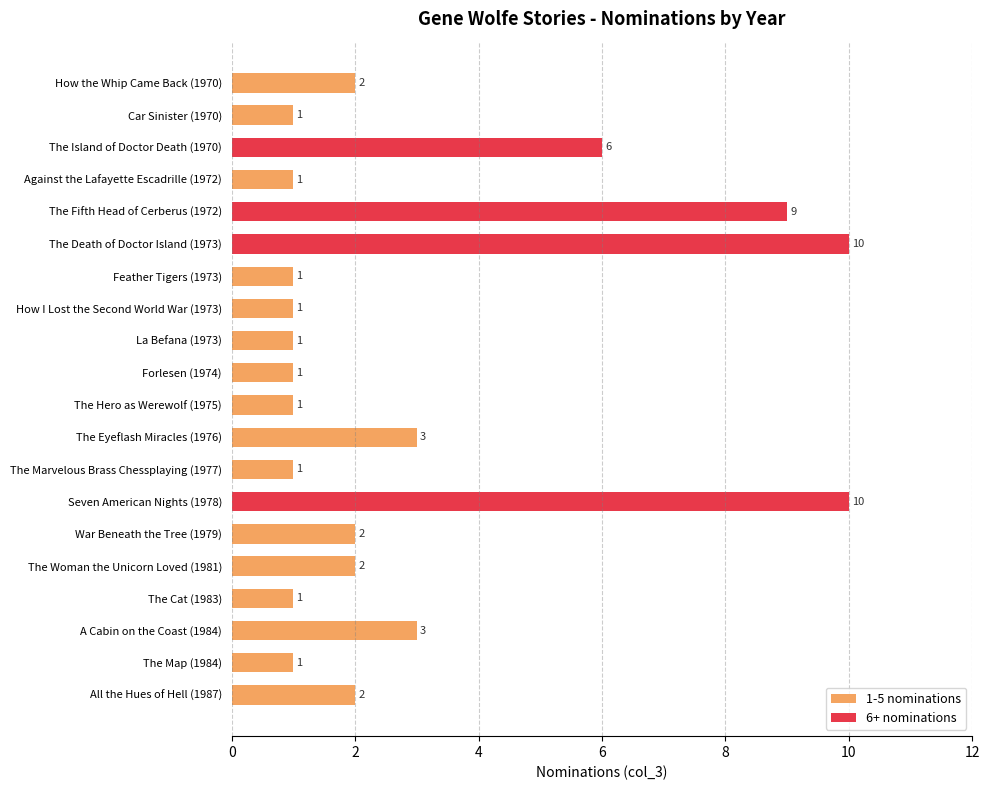

How many values are between 1 and 3?

16